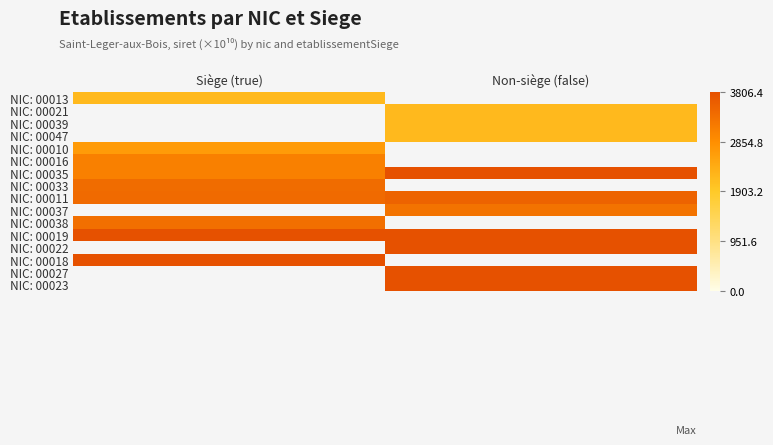

What is the smallest value displayed?

2160.1